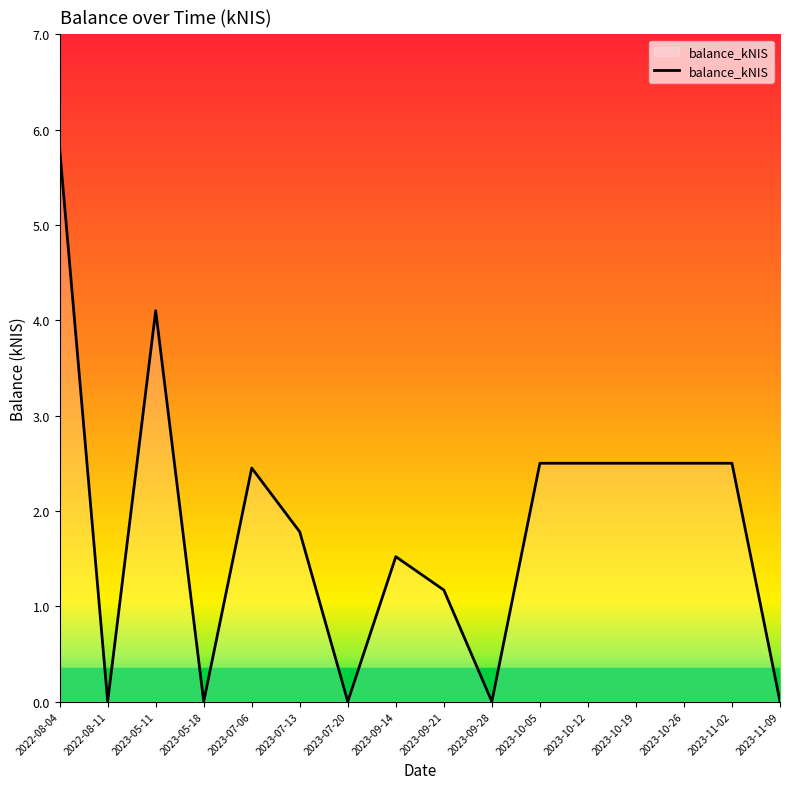

Where is the first local minimum?

2022-08-11